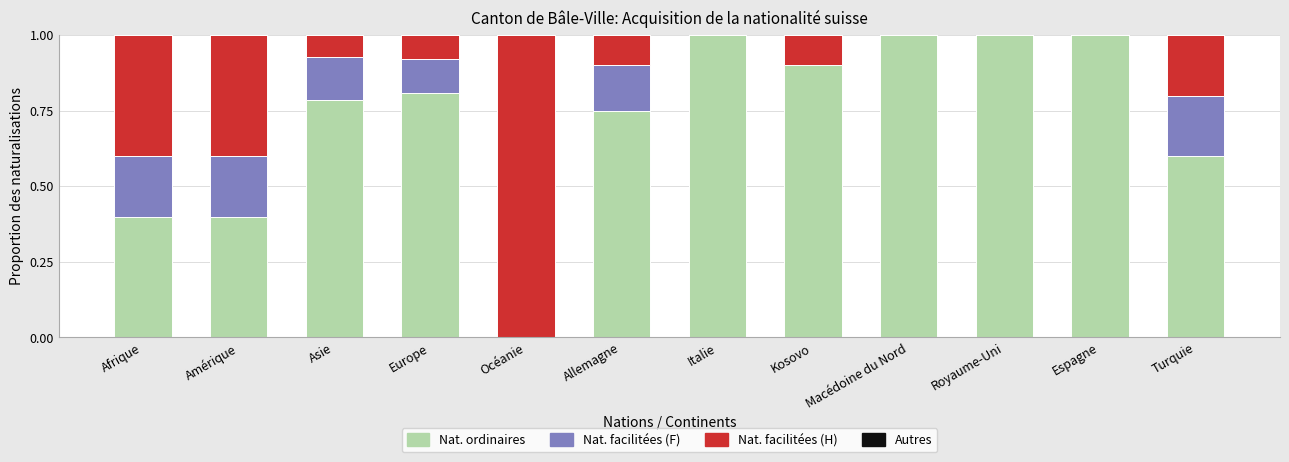

What is the total value across all series at Europe?

1.0